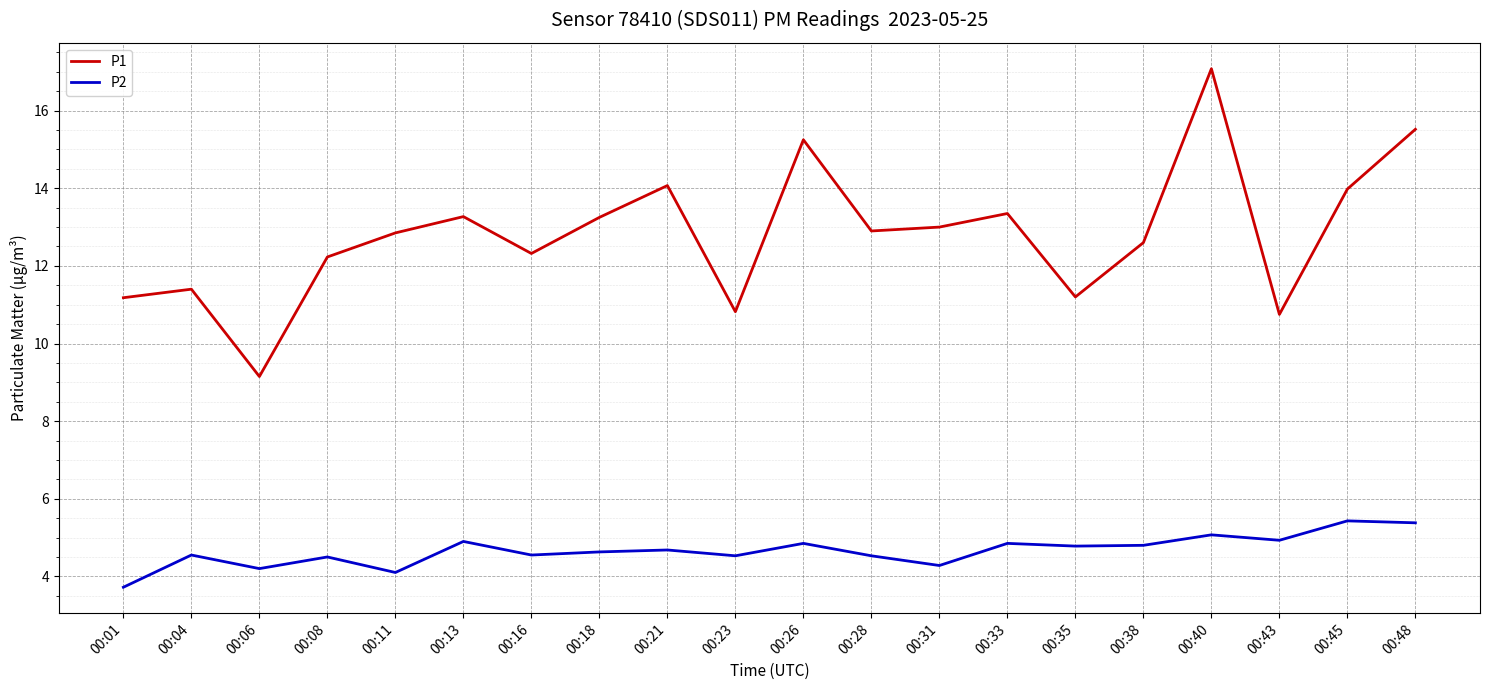

Where is the first local minimum for P1?

00:06